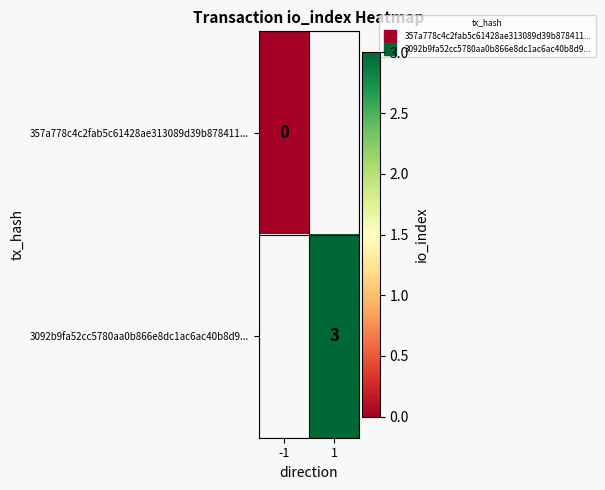

Which series has the widest spread of values?

357a778c4c2fab5c61428ae313089d39b878411...